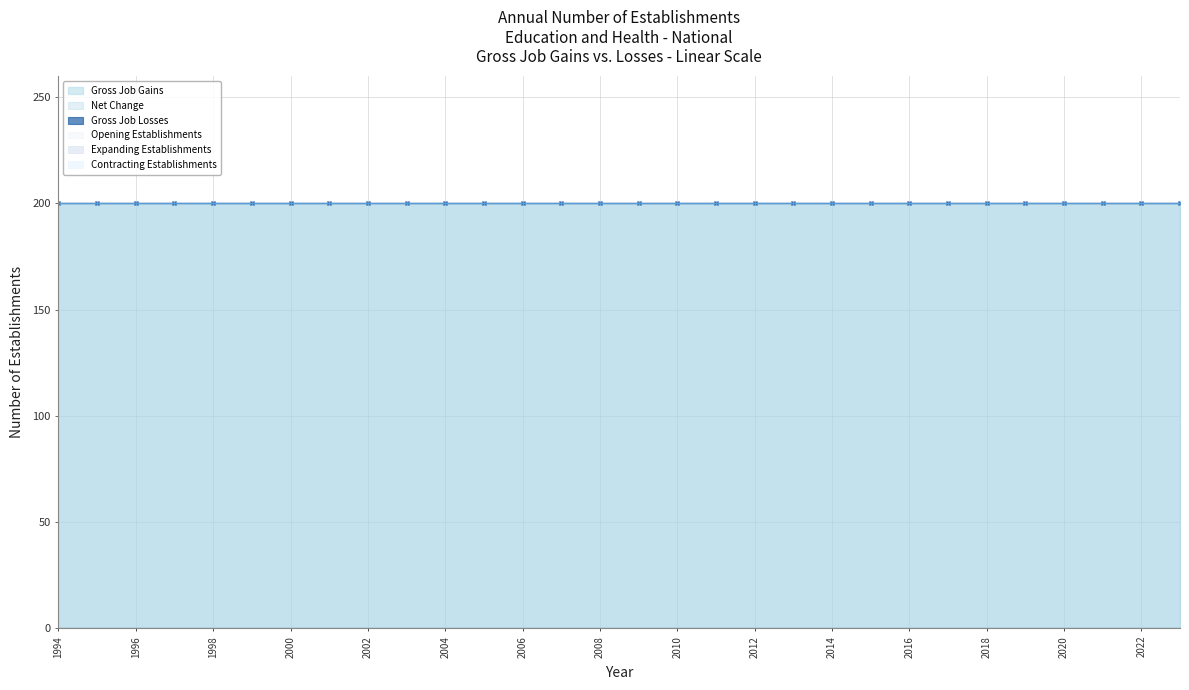

Reading right to left, transcribe all the data shown in this chart.

Gross Job Gains: 2023=200	2022=200	2021=200	2020=200	2019=200	2018=200	2017=200	2016=200	2015=200	2014=200	2013=200	2012=200	2011=200	2010=200	2009=200	2008=200	2007=200	2006=200	2005=200	2004=200	2003=200	2002=200	2001=200	2000=200	1999=200	1998=200	1997=200	1996=200	1995=200	1994=200
Gross Job Losses: 2023=0	2022=0	2021=0	2020=0	2019=0	2018=0	2017=0	2016=0	2015=0	2014=0	2013=0	2012=0	2011=0	2010=0	2009=0	2008=0	2007=0	2006=0	2005=0	2004=0	2003=0	2002=0	2001=0	2000=0	1999=0	1998=0	1997=0	1996=0	1995=0	1994=0
Net Change: 2023=200	2022=200	2021=200	2020=200	2019=200	2018=200	2017=200	2016=200	2015=200	2014=200	2013=200	2012=200	2011=200	2010=200	2009=200	2008=200	2007=200	2006=200	2005=200	2004=200	2003=200	2002=200	2001=200	2000=200	1999=200	1998=200	1997=200	1996=200	1995=200	1994=200
Opening Establishments: 2023=200	2022=200	2021=200	2020=200	2019=200	2018=200	2017=200	2016=200	2015=200	2014=200	2013=200	2012=200	2011=200	2010=200	2009=200	2008=200	2007=200	2006=200	2005=200	2004=200	2003=200	2002=200	2001=200	2000=200	1999=200	1998=200	1997=200	1996=200	1995=200	1994=200
Expanding Establishments: 2023=0	2022=0	2021=0	2020=0	2019=0	2018=0	2017=0	2016=0	2015=0	2014=0	2013=0	2012=0	2011=0	2010=0	2009=0	2008=0	2007=0	2006=0	2005=0	2004=0	2003=0	2002=0	2001=0	2000=0	1999=0	1998=0	1997=0	1996=0	1995=0	1994=0
Contracting Establishments: 2023=0	2022=0	2021=0	2020=0	2019=0	2018=0	2017=0	2016=0	2015=0	2014=0	2013=0	2012=0	2011=0	2010=0	2009=0	2008=0	2007=0	2006=0	2005=0	2004=0	2003=0	2002=0	2001=0	2000=0	1999=0	1998=0	1997=0	1996=0	1995=0	1994=0